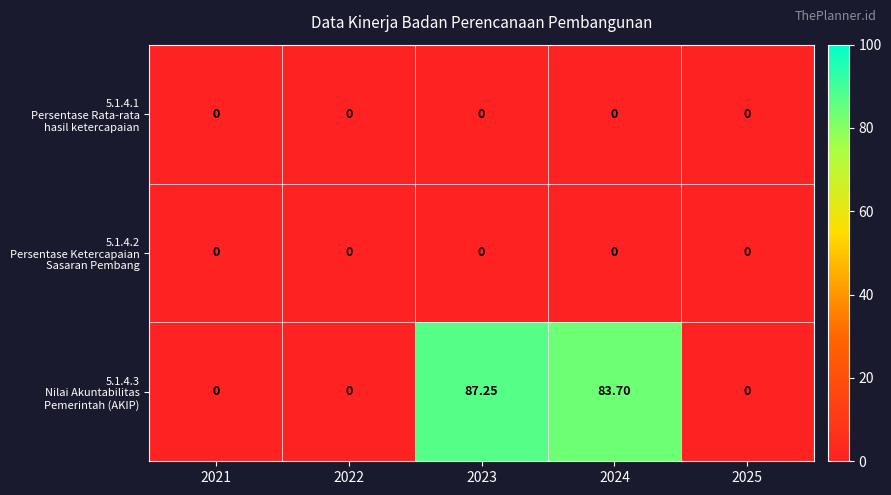

Which series has the largest total across all categories?

5.1.4.3 Nilai Akuntabilitas Pemerintah (AKIP)